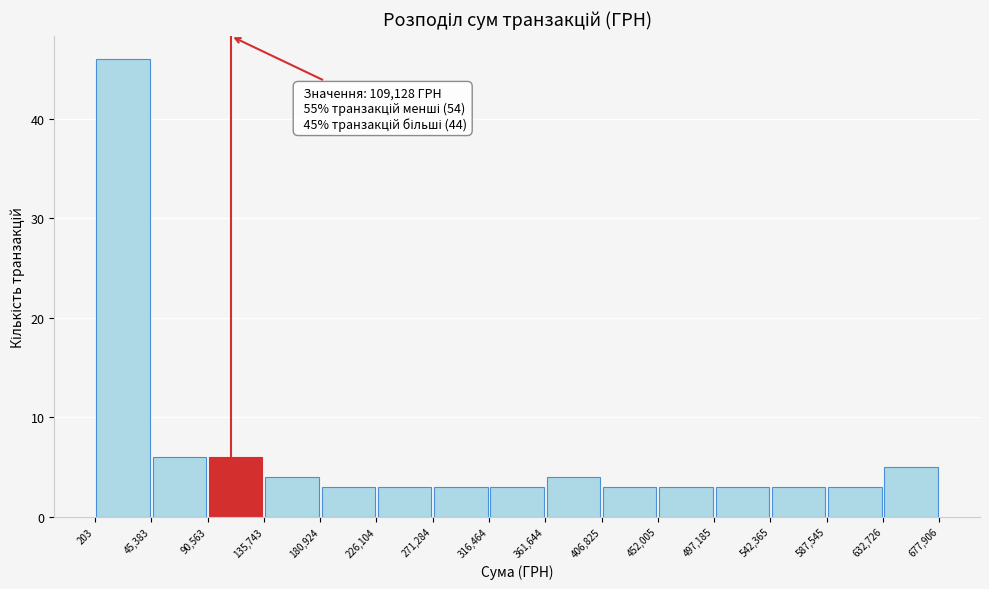

Over which range of the x-axis is the bar tallest?

203 to 45,383